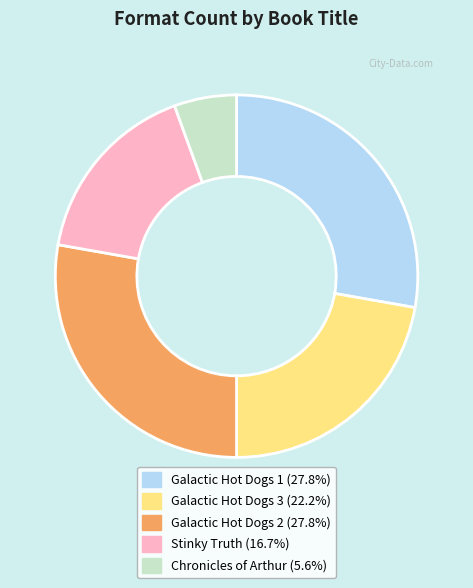

Do Stinky Truth and Galactic Hot Dogs 1 together represent more than half of the pie?

No